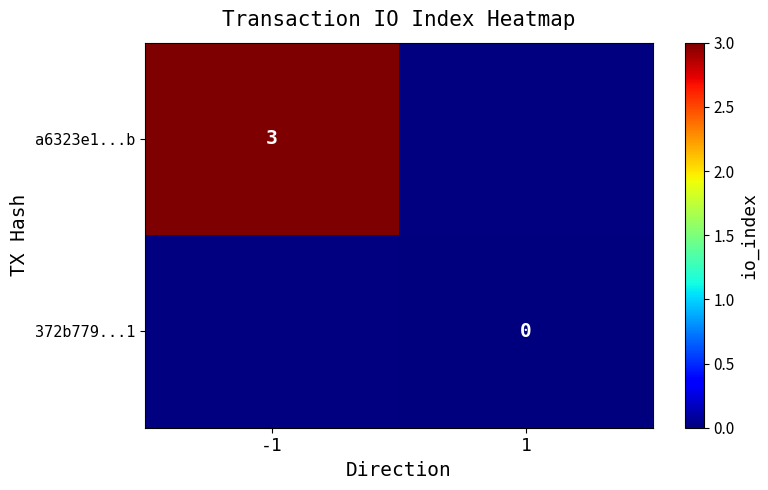

Is the value of a6323e1...b at -1 greater than the value of 372b779...1 at 1?

Yes